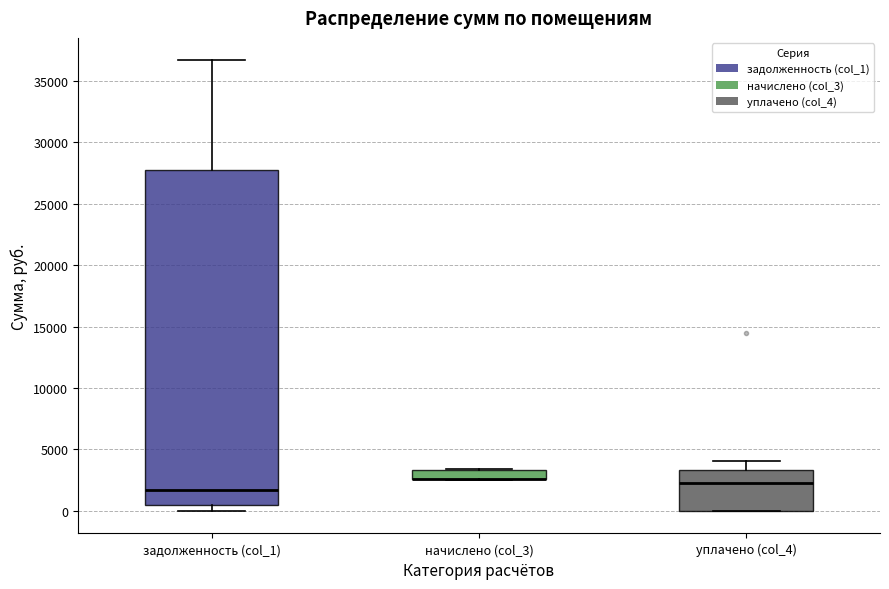

Reading left to right, read every box against the y-axis: the position of its median line, the range the box covers, and the ends of its whiskers. The values are not printed on the chart, so give them approximately, as read against the axis.

задолженность (col_1): median 1500, box 500 to 28000, whiskers 0 to 36500
начислено (col_3): median 2500 (drawn on the box's lower edge), box 2500 to 3500, whiskers 2500 to 3500
уплачено (col_4): median 2500, box 0 to 3500, whiskers 0 to 4000